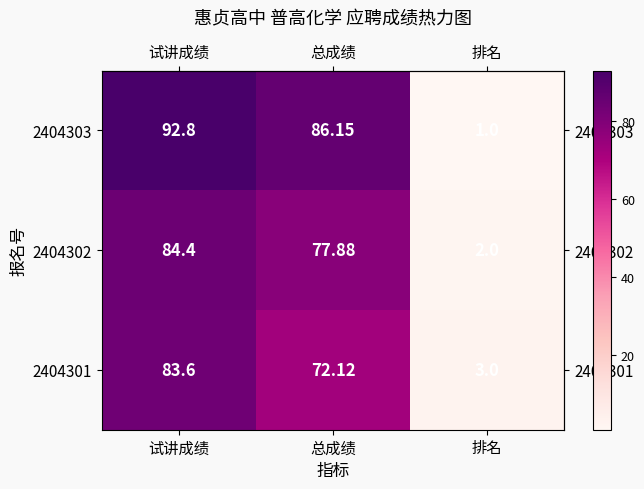

List the labels in order of 2404303 value, largest first.

试讲成绩, 总成绩, 排名